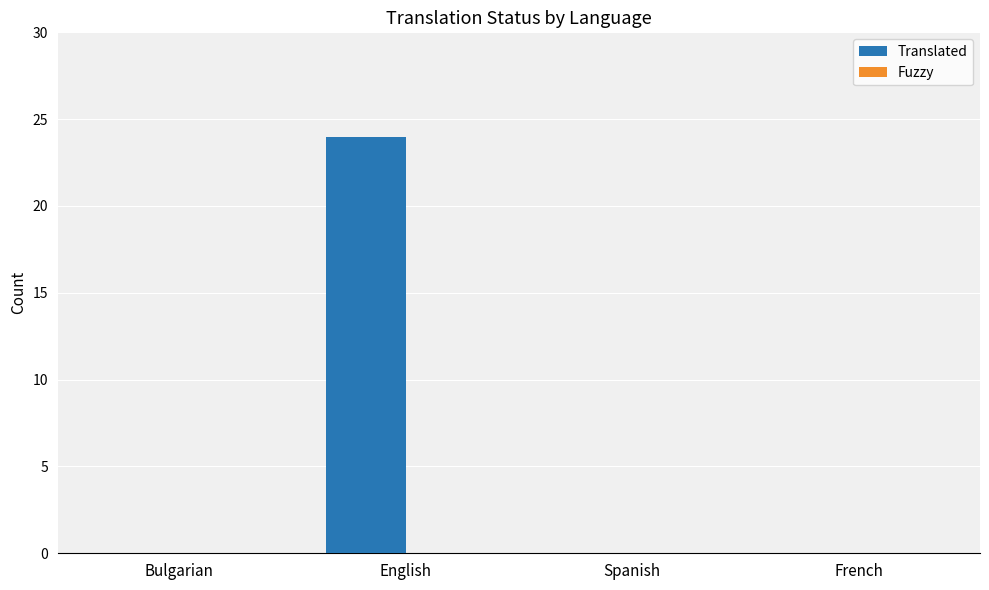

What is the sum of all values?

24